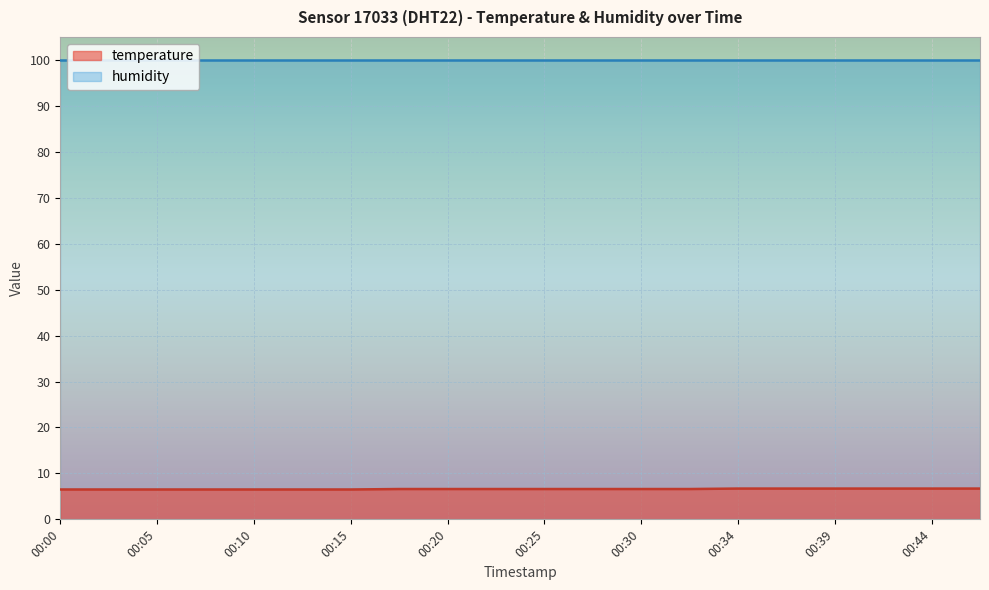

What is the value of the 11th point from the left?

6.6